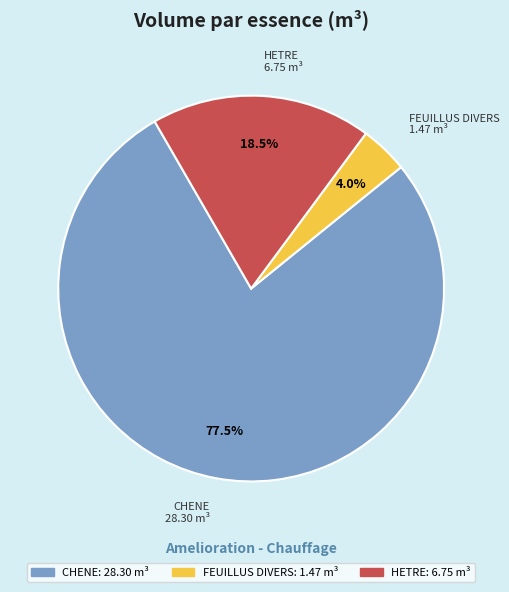

Between FEUILLUS DIVERS and CHENE, which is larger?

CHENE